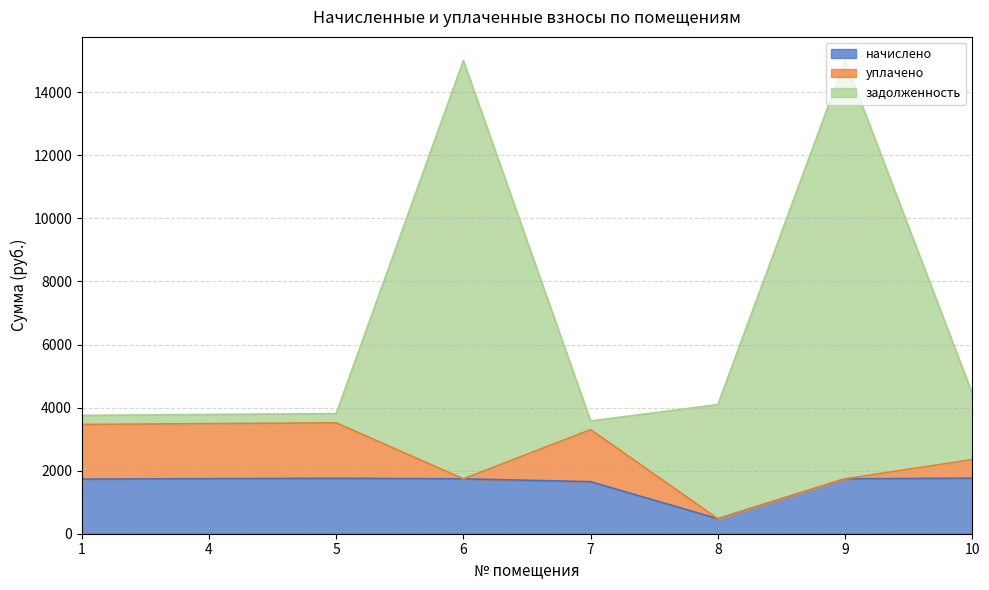

What is the minimum value for начислено?

475.2